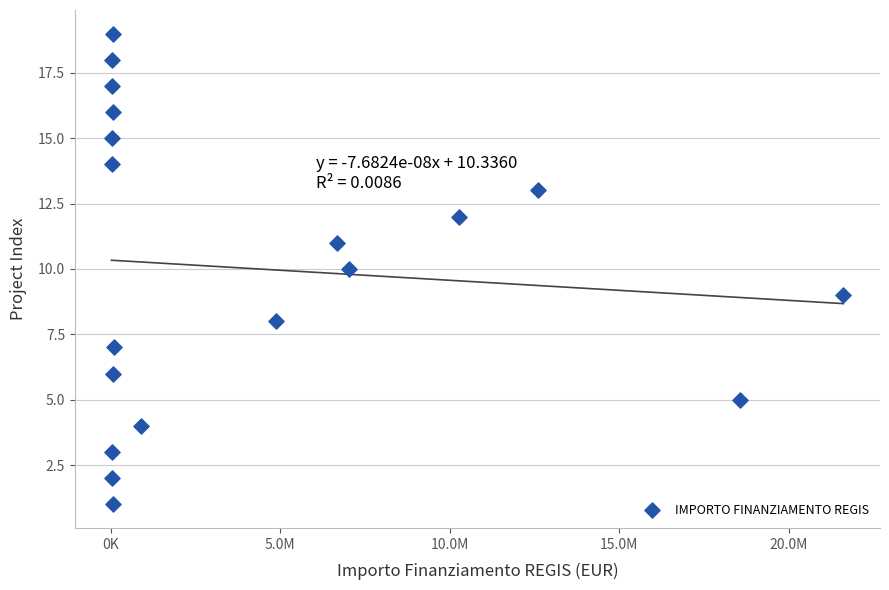

What is the range of Y values (max minus min)?

18